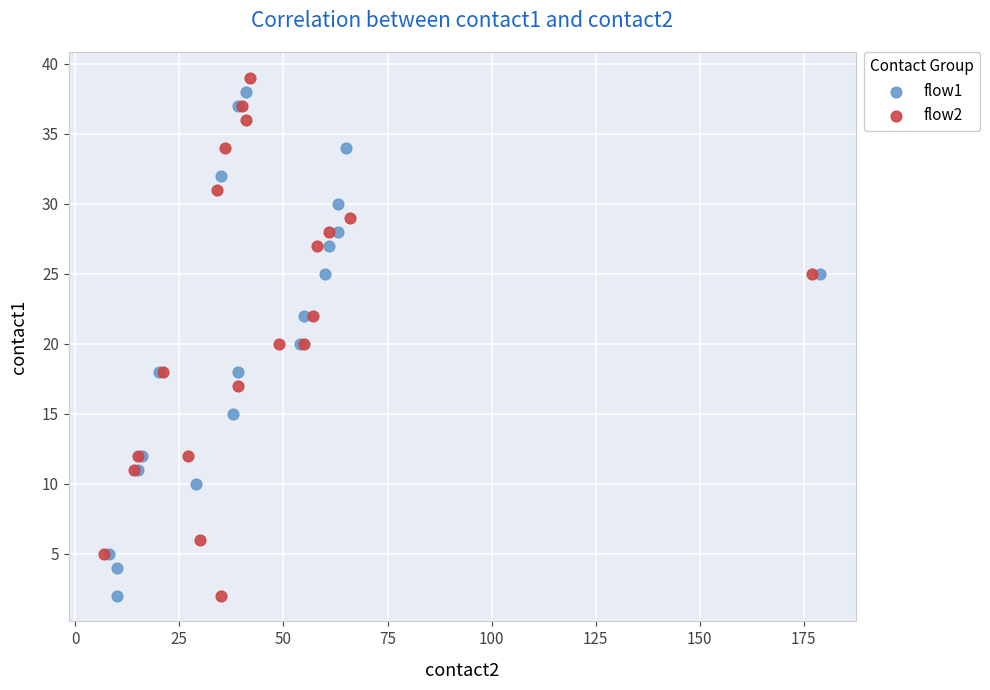

What are all the series names shown in the legend?

flow1, flow2